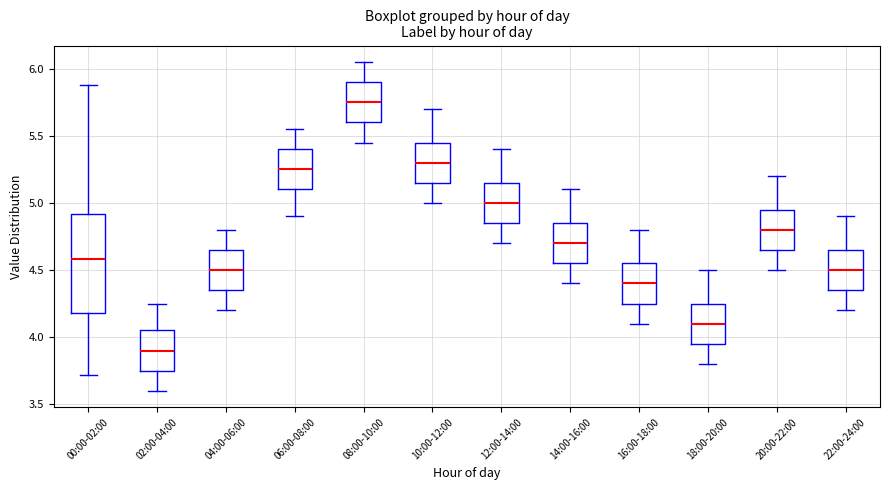

Which box has the highest median line?

08:00-10:00